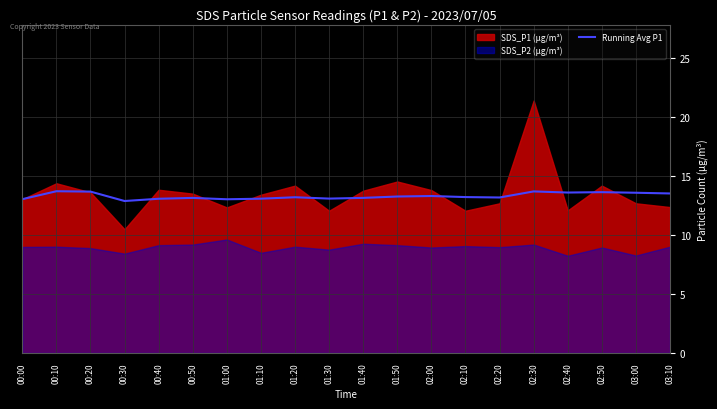

Where is the data nearest to the value 13?

01:00